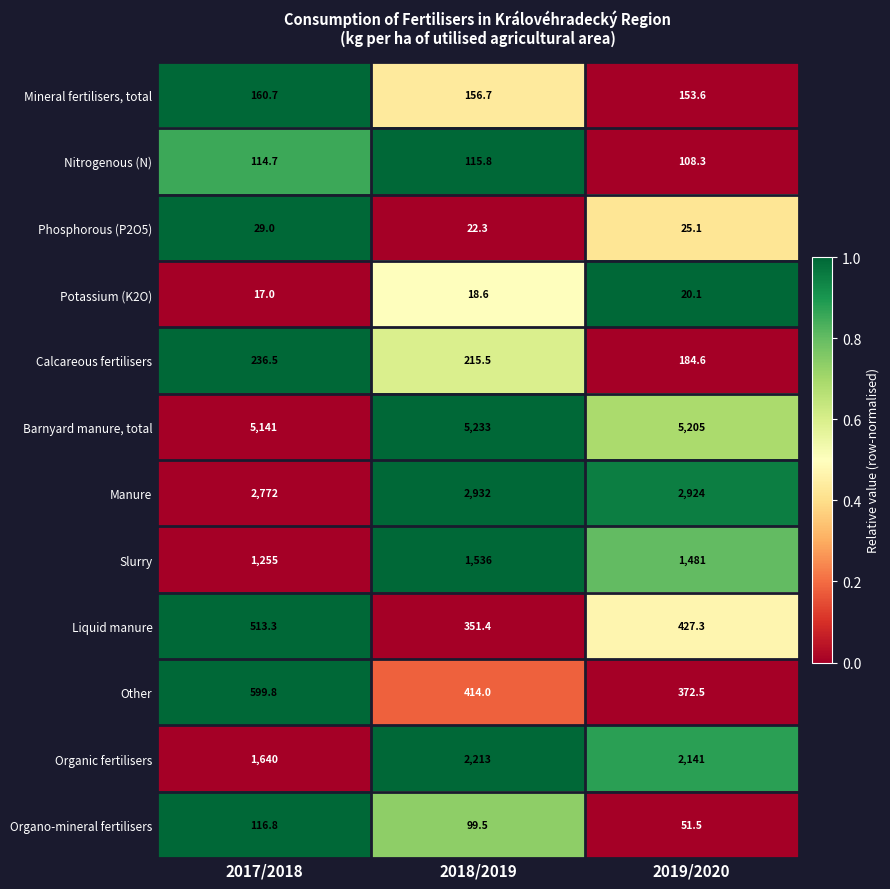

Which category has the lowest value across all series?

2017/2018